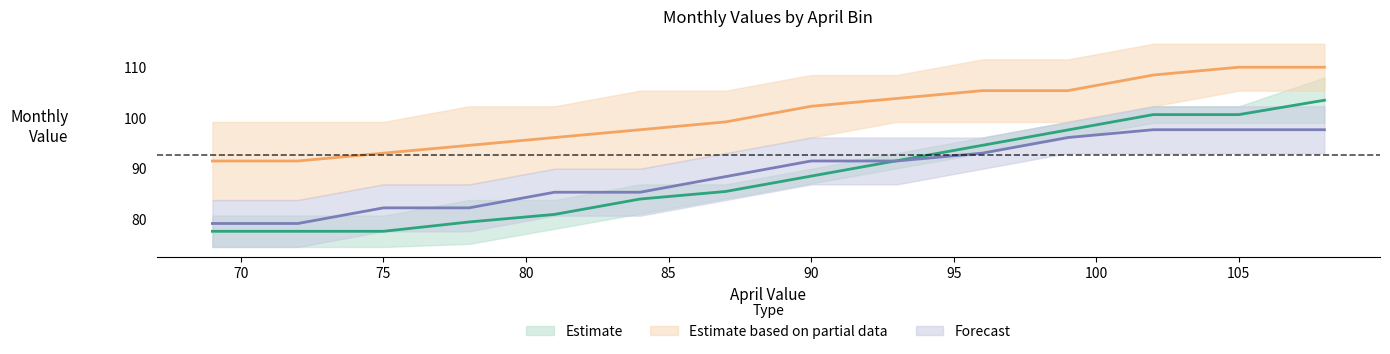

True or false: Dec has a value of 37.0 at 72.

False